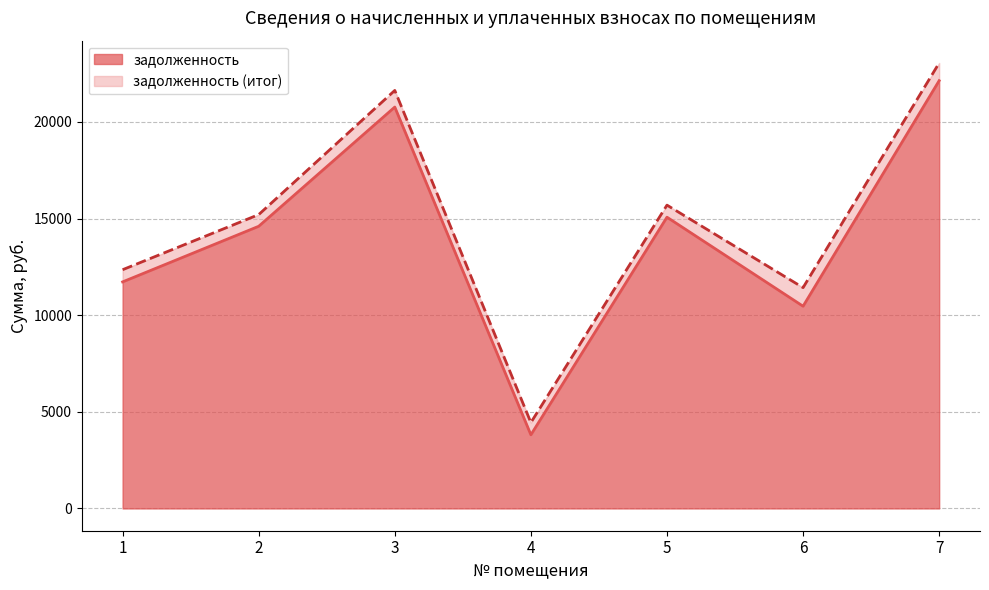

Which series has the widest spread of values?

задолженность (итог)